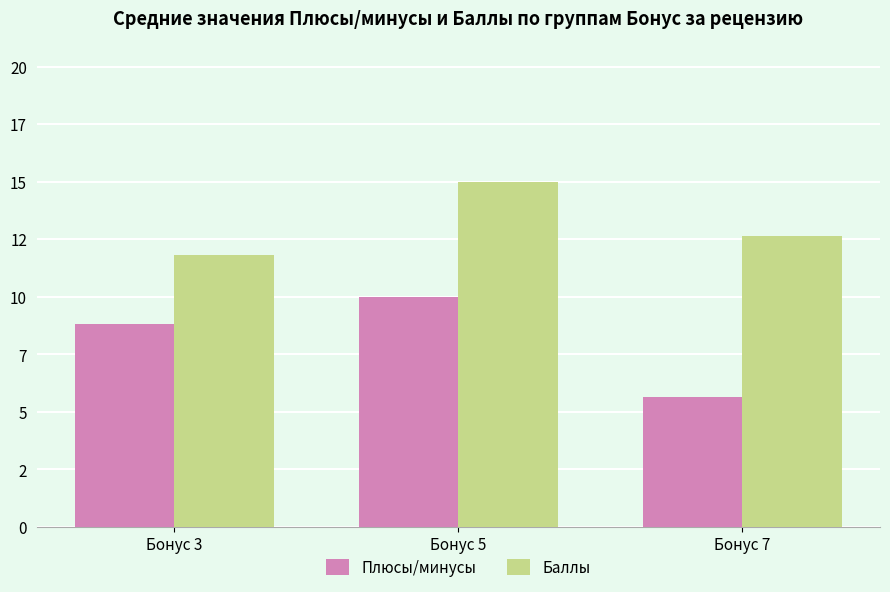

What is the difference between the maximum and second lowest values in the Баллы series?

2.4